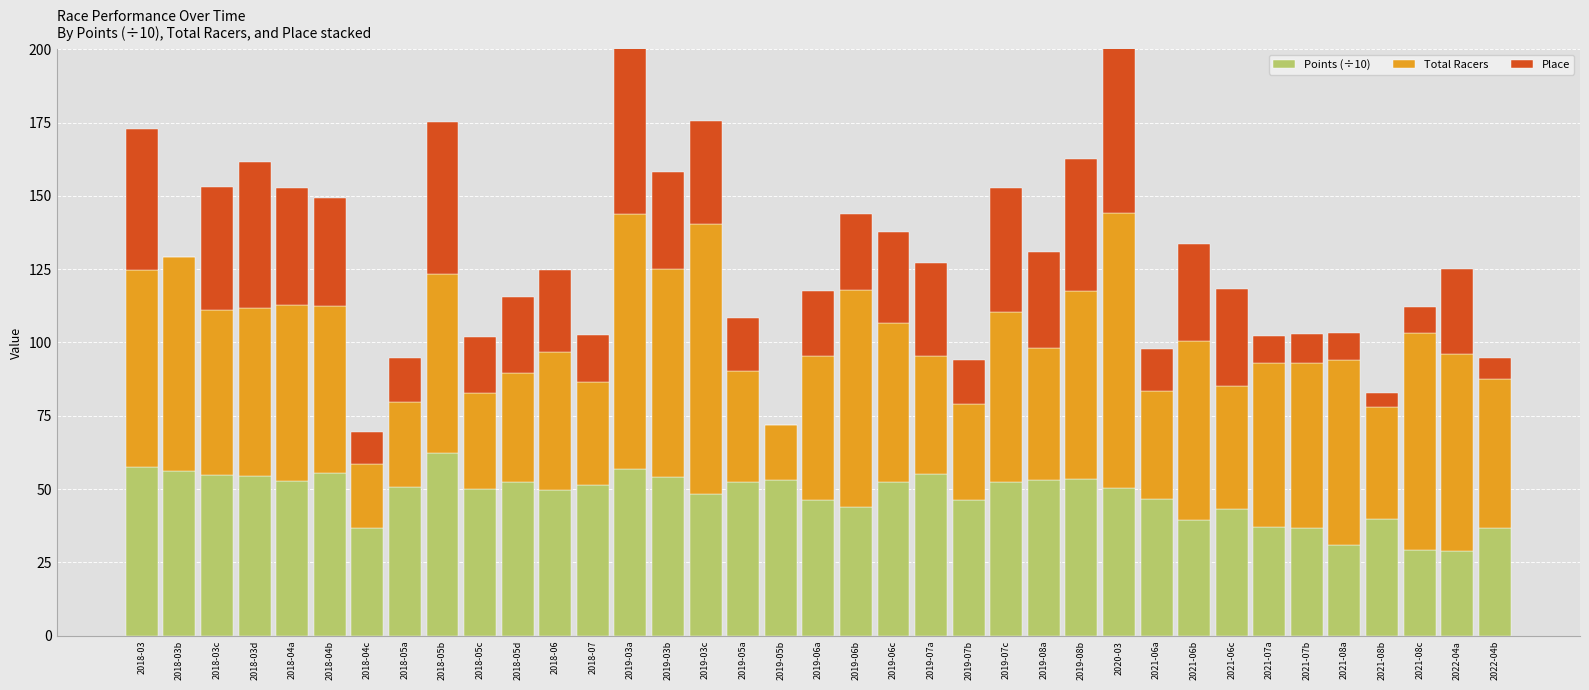

True or false: Total Racers has a value of 38.0 at 2021-08b.

True